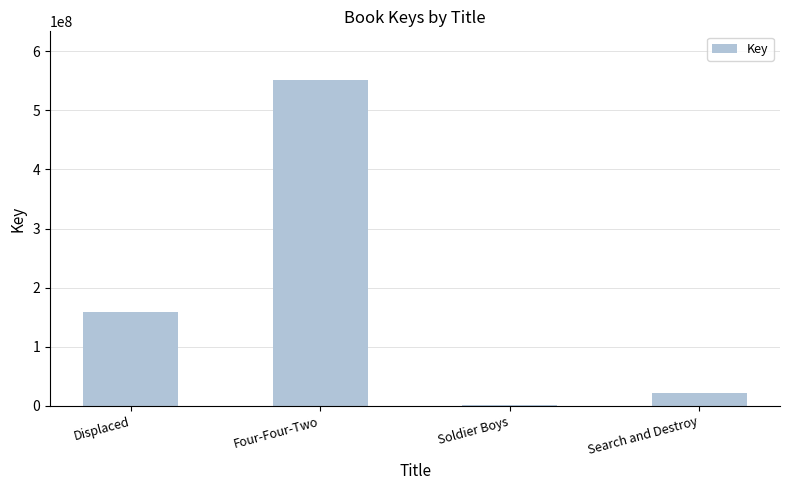

The chart shows a value of 550876005 at Four-Four-Two. True or false?

True